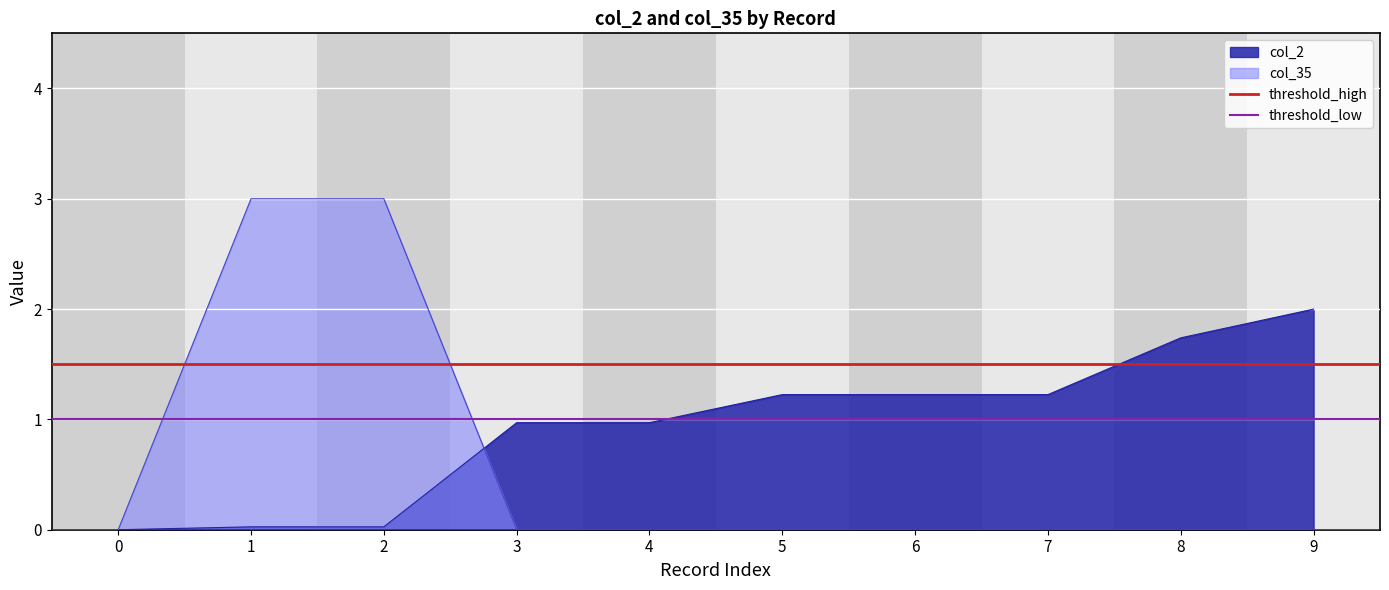

The col_2 series shows 0.6 at 4. True or false?

False